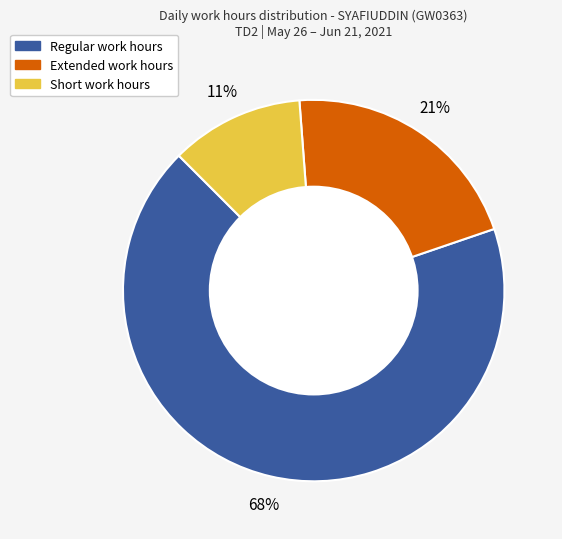

Is there any slice that represents more than half of the pie?

Yes